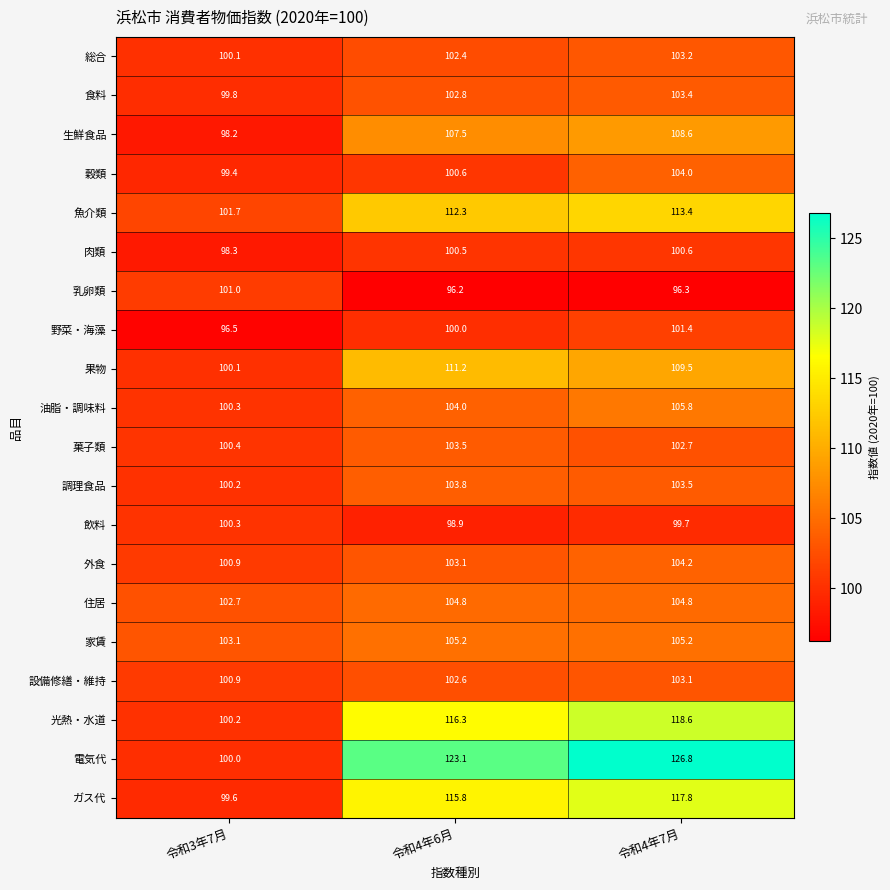

What is the sum of the 飲料 values at 令和4年6月 and 令和3年7月?

199.2